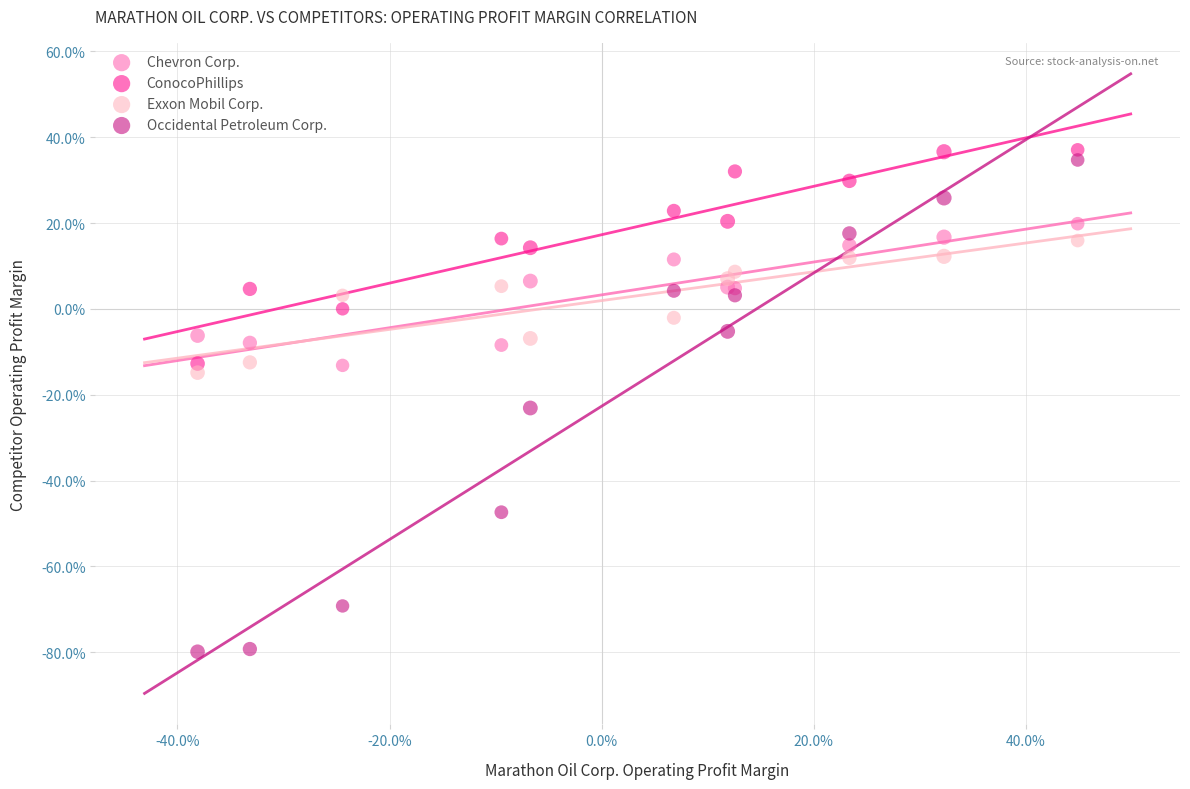

Which series has the largest Y range (max minus min)?

Occidental Petroleum Corp.